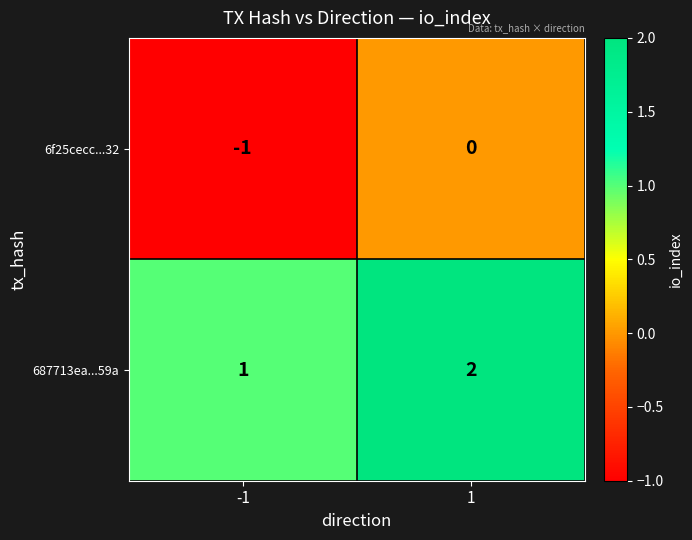

List the series in order of their overall mean, highest first.

687713ea...59a, 6f25cecc...32